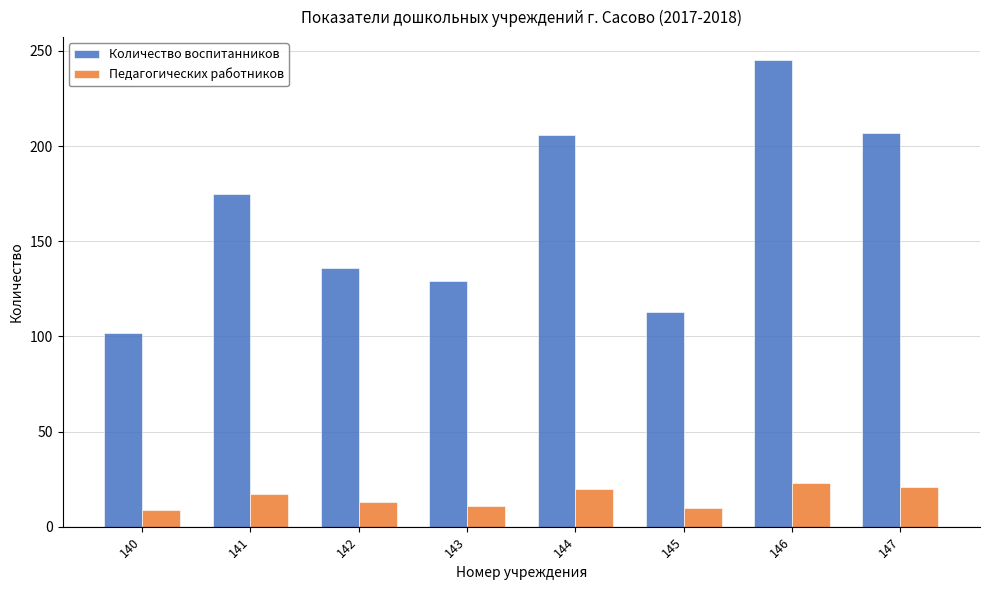

Between 142 and 145, which series saw the biggest shift?

Количество воспитанников